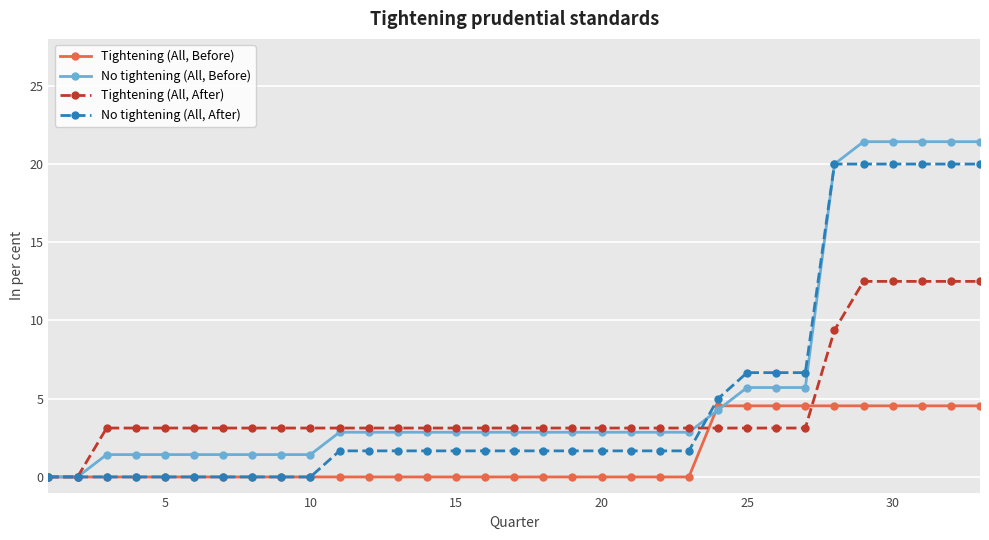

Which series has the largest range (max minus min)?

No tightening (All, Before)